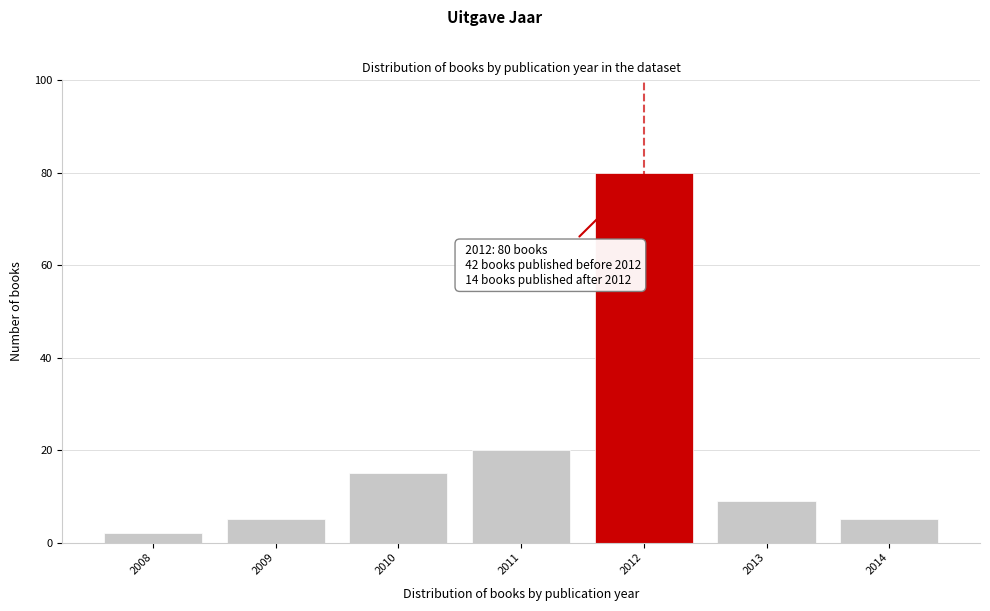

Reading right to left, list all the values displayed in this chart.

5	9	80	20	15	5	2